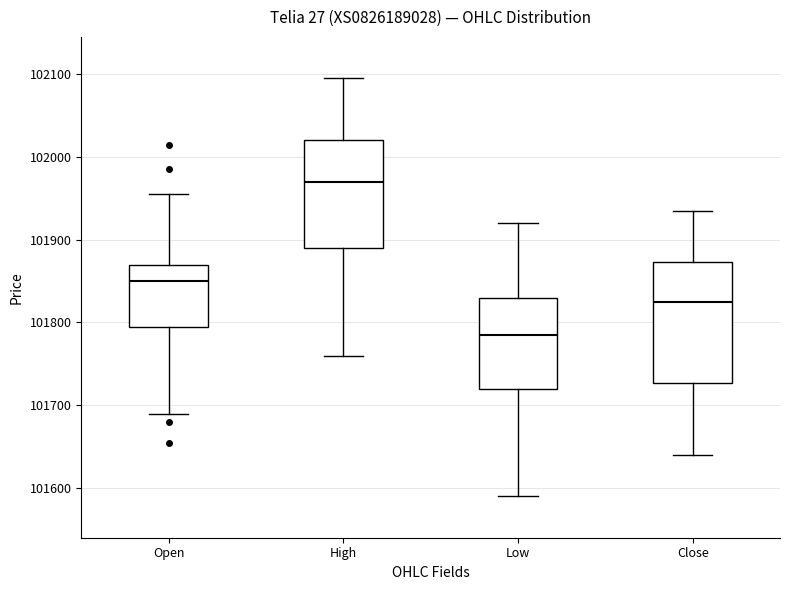

Reading left to right, transcribe this box plot: for each box, give where its median line is, the range the box spans, and where its two whiskers end, as read against the y-axis. The values are not printed on the chart, so give them approximately, as read against the axis.

Open: median 101850, box 101800 to 101870, whiskers 101690 to 101960
High: median 101970, box 101890 to 102020, whiskers 101760 to 102100
Low: median 101790, box 101720 to 101830, whiskers 101590 to 101920
Close: median 101830, box 101730 to 101870, whiskers 101640 to 101940